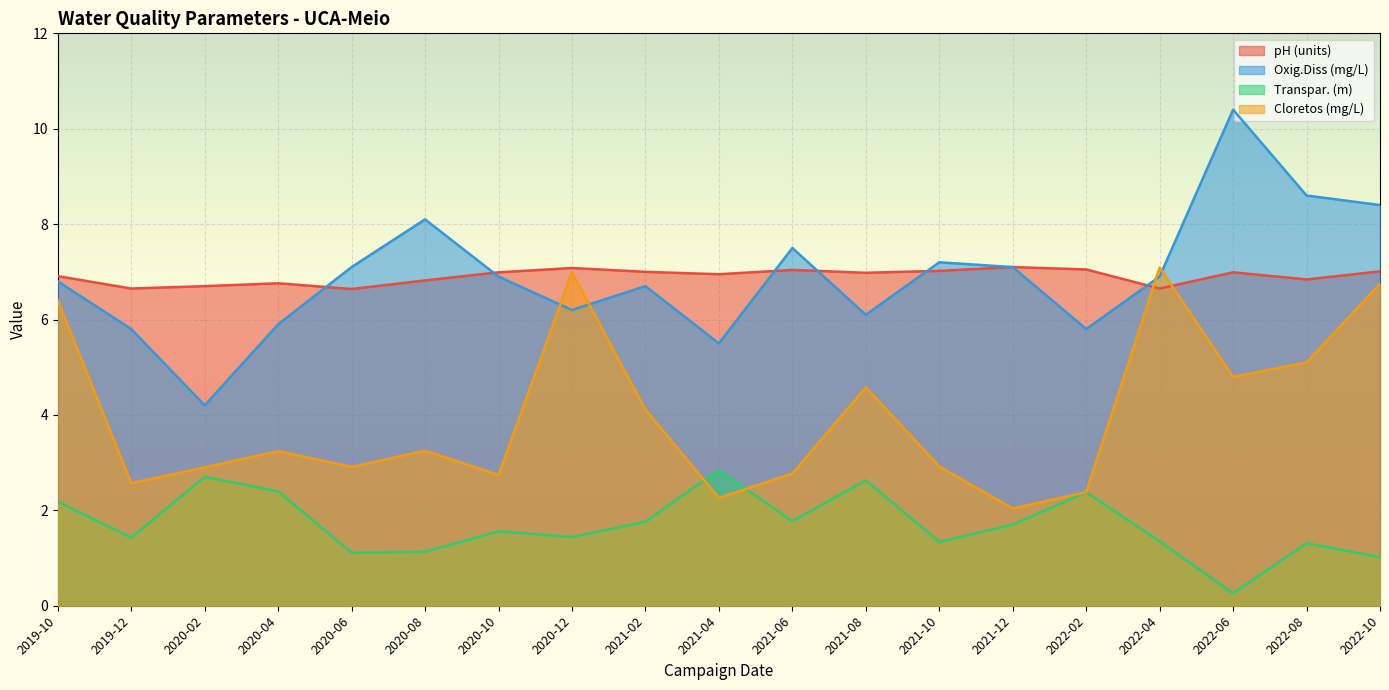

Does the chart display data point markers on the line(s)?

No